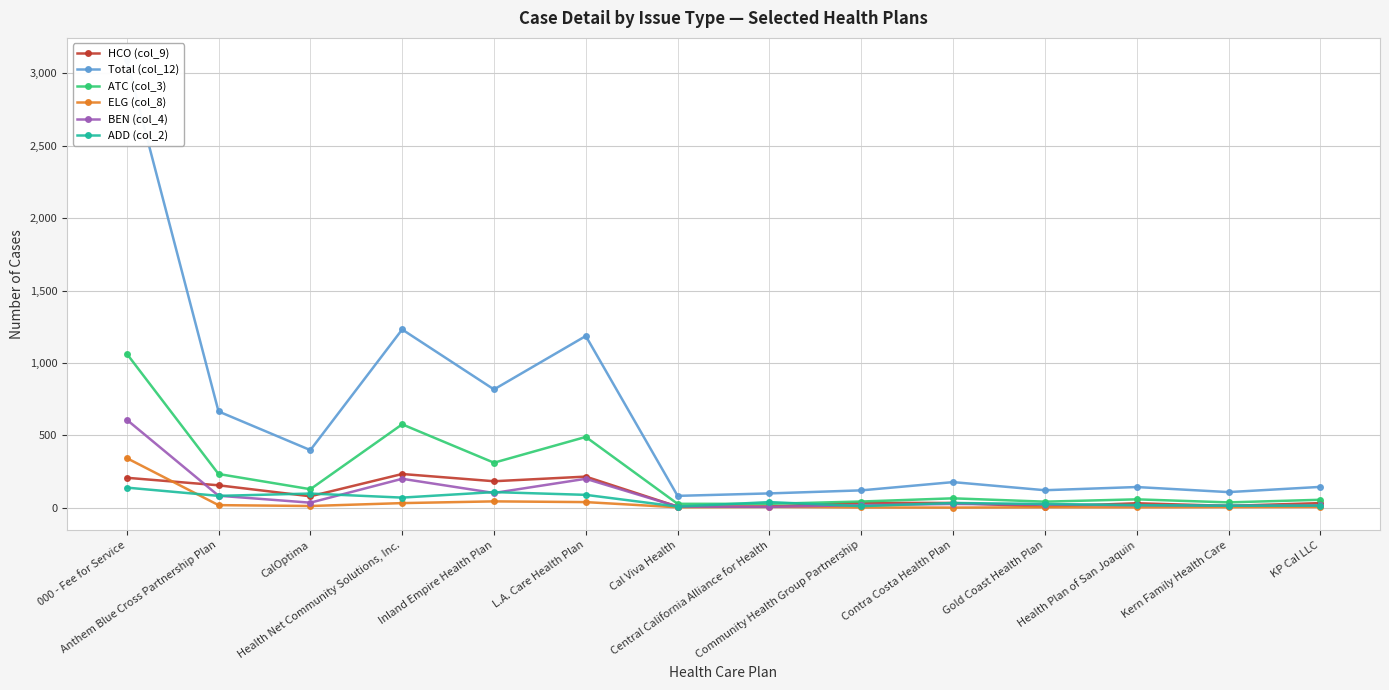

What is the label of the 1st point from the left?

000 - Fee for Service